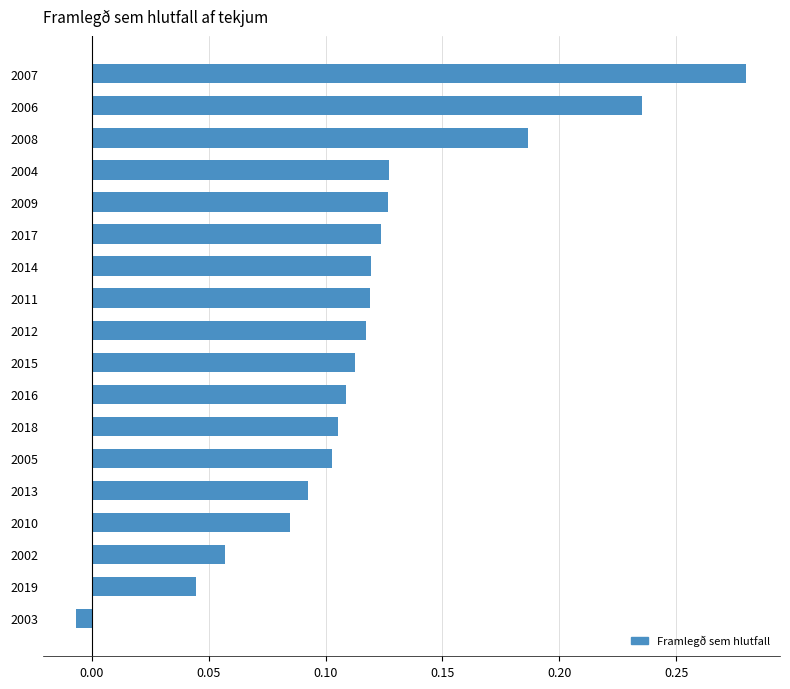

Where is the data nearest to the value 0?

2003